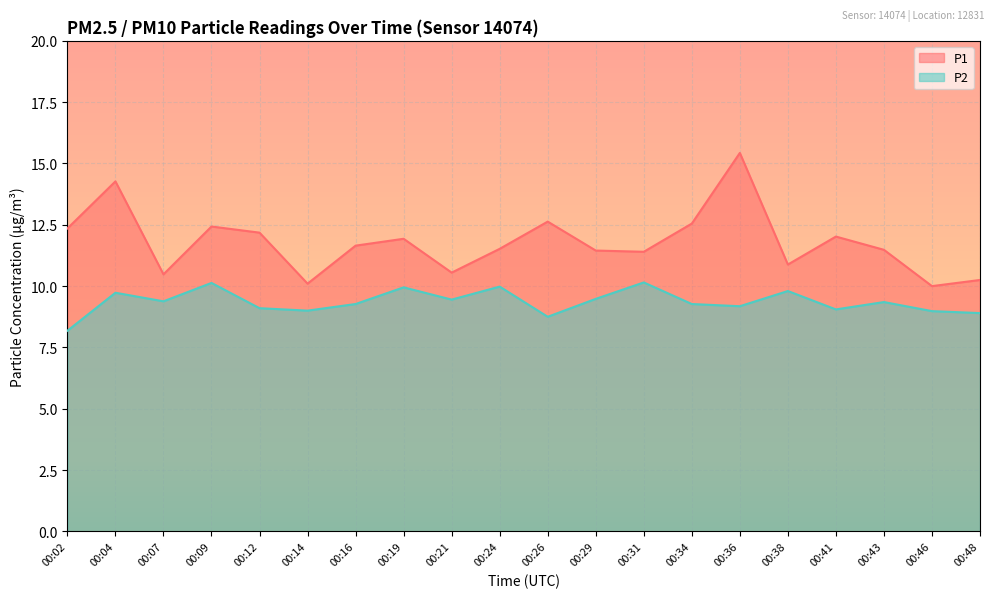

In P2, how many points are higher than both neighbors (excluding endpoints)?

7